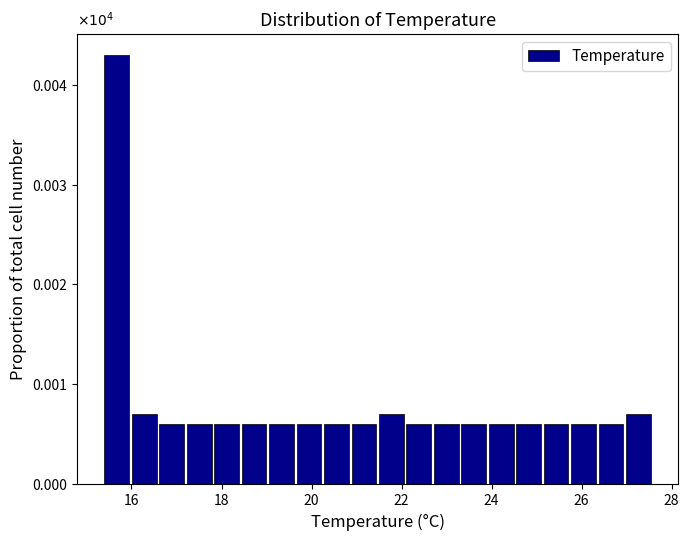

Read against the x-axis, roughly where is the centre of the tallest bar?

15.6